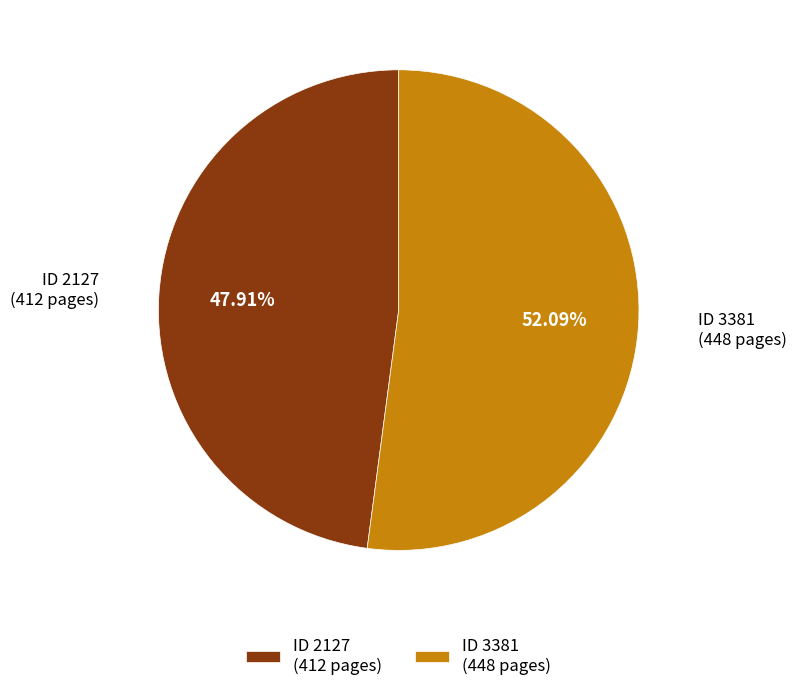

Is the sum of ID 2127 (412 pages) and ID 3381 (448 pages) greater than half?

Yes